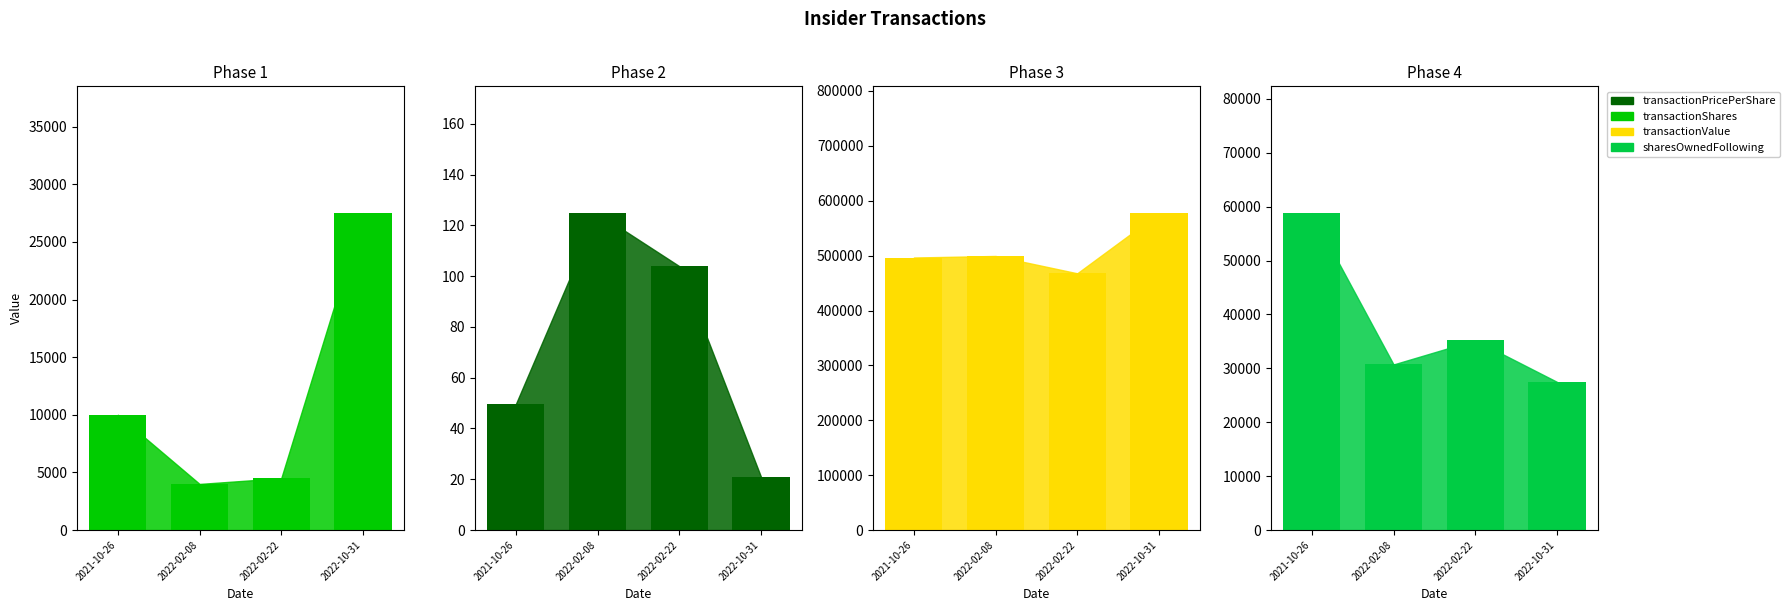

Reading left to right, transcribe all the data shown in this chart.

transactionShares: 2021-10-26=10000.0	2022-02-08=4000.0	2022-02-22=4500.0	2022-10-31=27500.0
transactionPricePerShare: 2021-10-26=49.7	2022-02-08=124.8	2022-02-22=104.0	2022-10-31=21.0
transactionValue: 2021-10-26=496595.0	2022-02-08=499400.0	2022-02-22=467834.0	2022-10-31=577500.0
sharesOwnedFollowingTransaction: 2021-10-26=58808.0	2022-02-08=30727.0	2022-02-22=35227.0	2022-10-31=27500.0